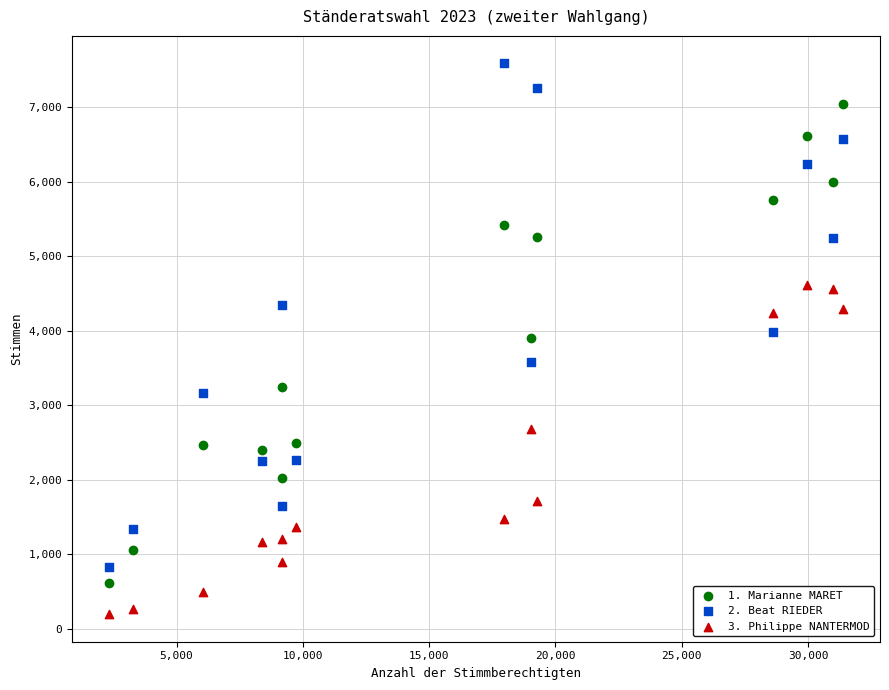

What are all the series names shown in the legend?

1. Marianne MARET, 2. Beat RIEDER, 3. Philippe NANTERMOD